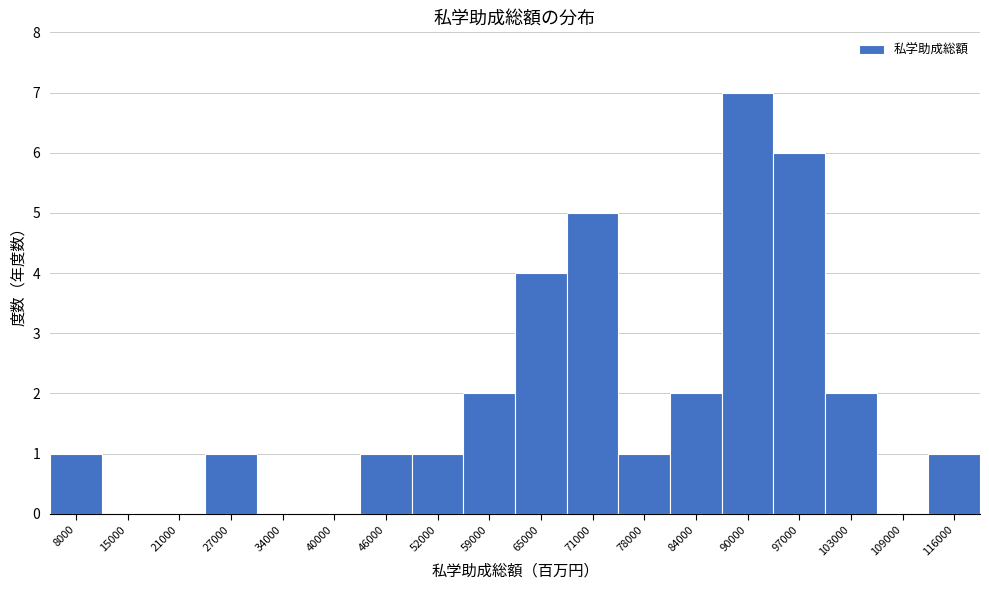

Reading right to left, list all the values displayed in this chart.

116000=1	109000=0	103000=2	97000=6	90000=7	84000=2	78000=1	71000=5	65000=4	59000=2	52000=1	46000=1	40000=0	34000=0	27000=1	21000=0	15000=0	8000=1